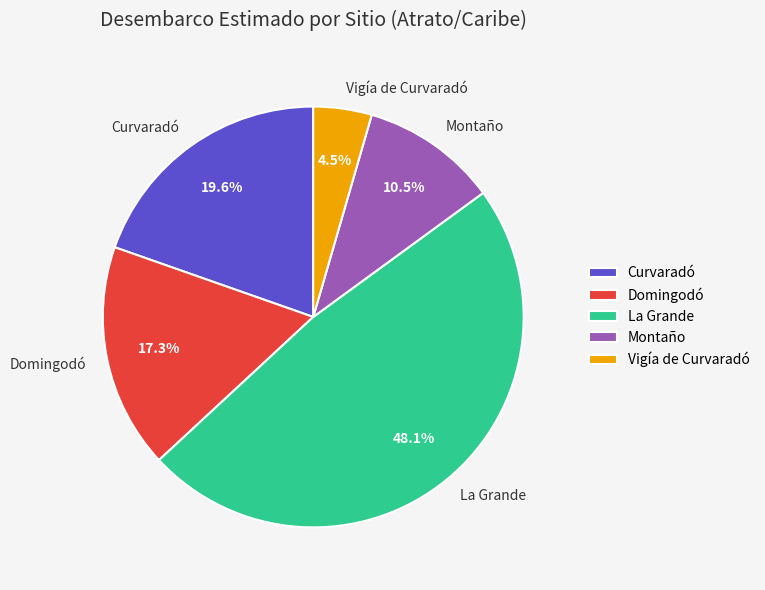

Count the number of slices in the pie.

5